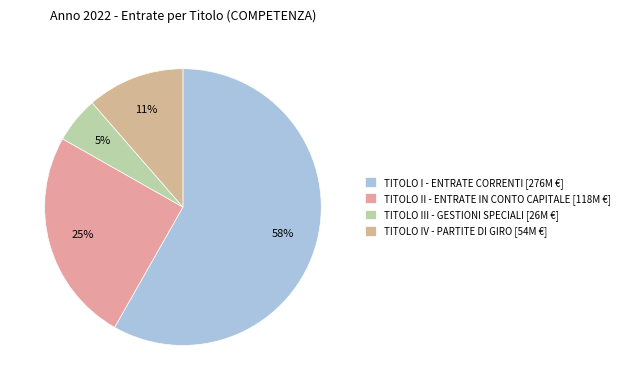

Count the number of slices in the pie.

4